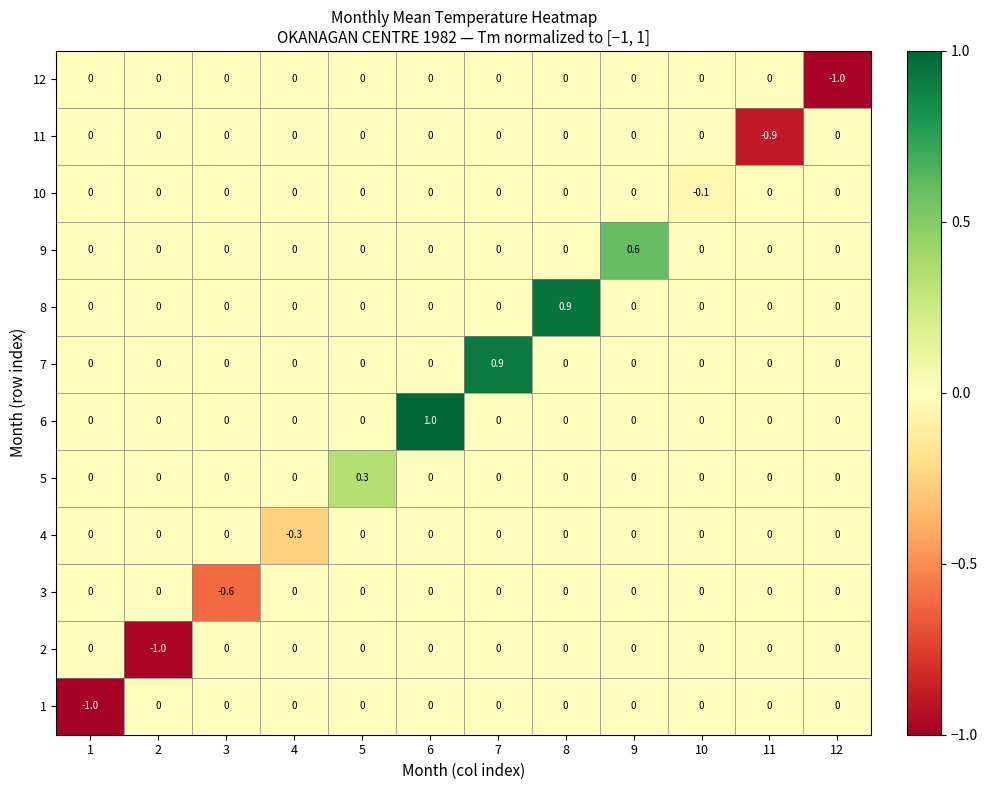

Which series has the largest total across all categories?

6